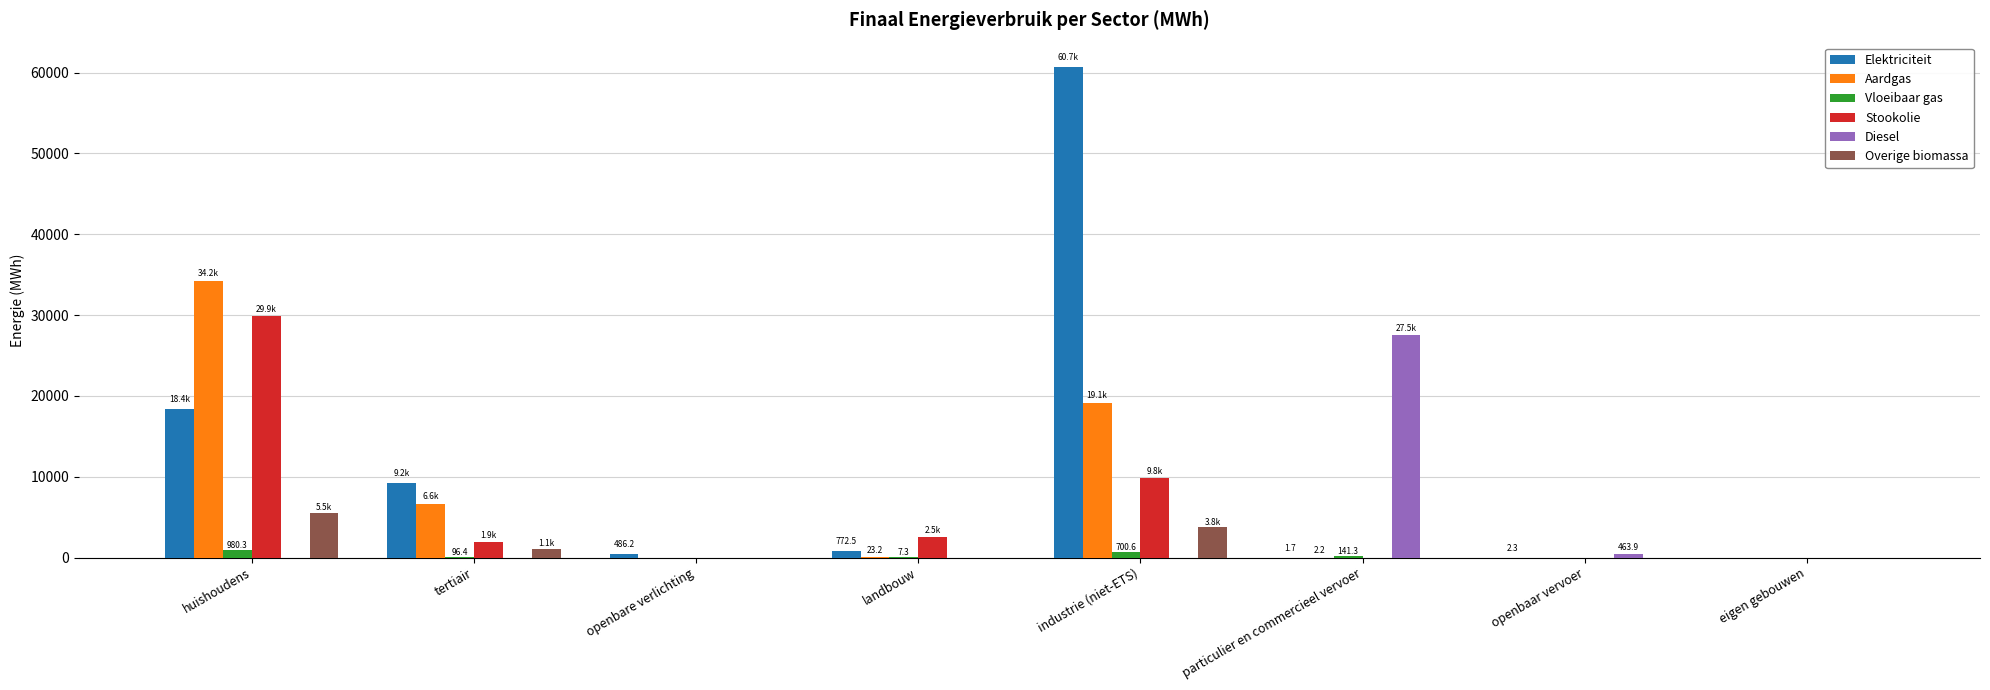

The Elektriciteit series shows 3781.2 at tertiair. True or false?

False